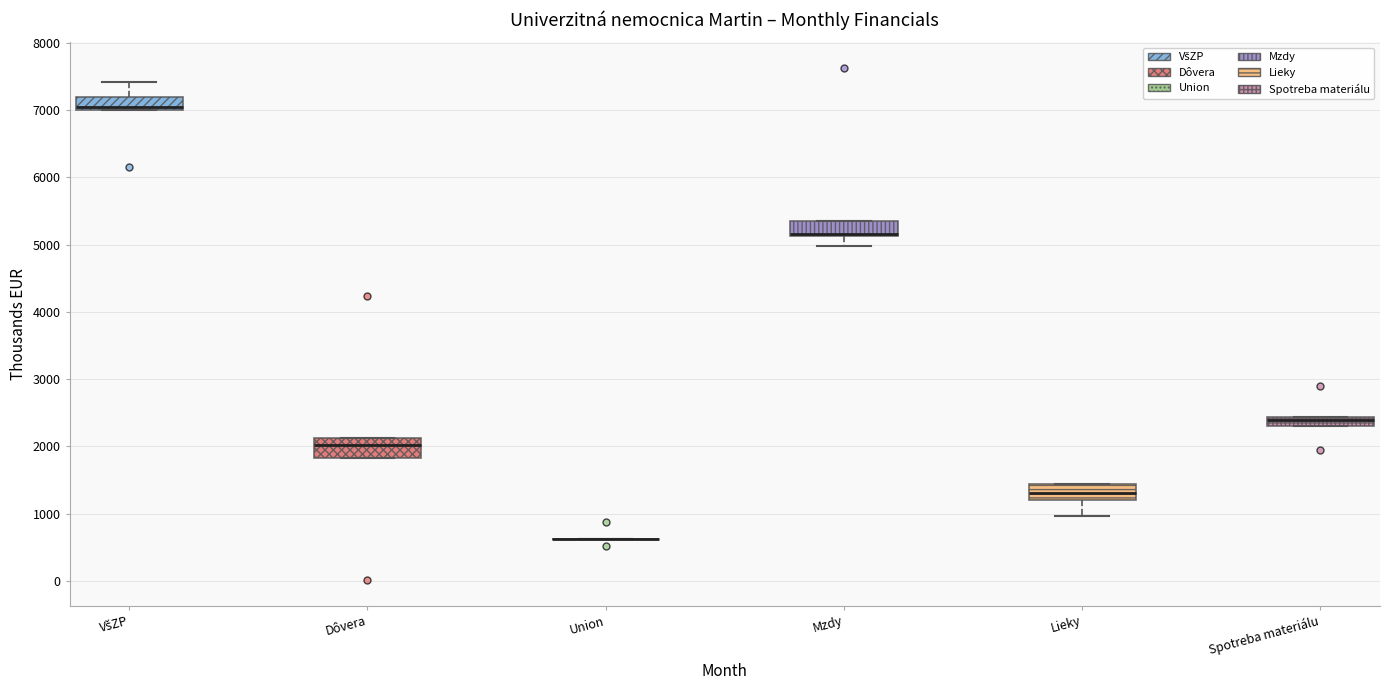

Where is the upper edge of the box for Lieky on the y-axis? The values are not printed on the chart, so give them approximately, as read against the axis.

1400